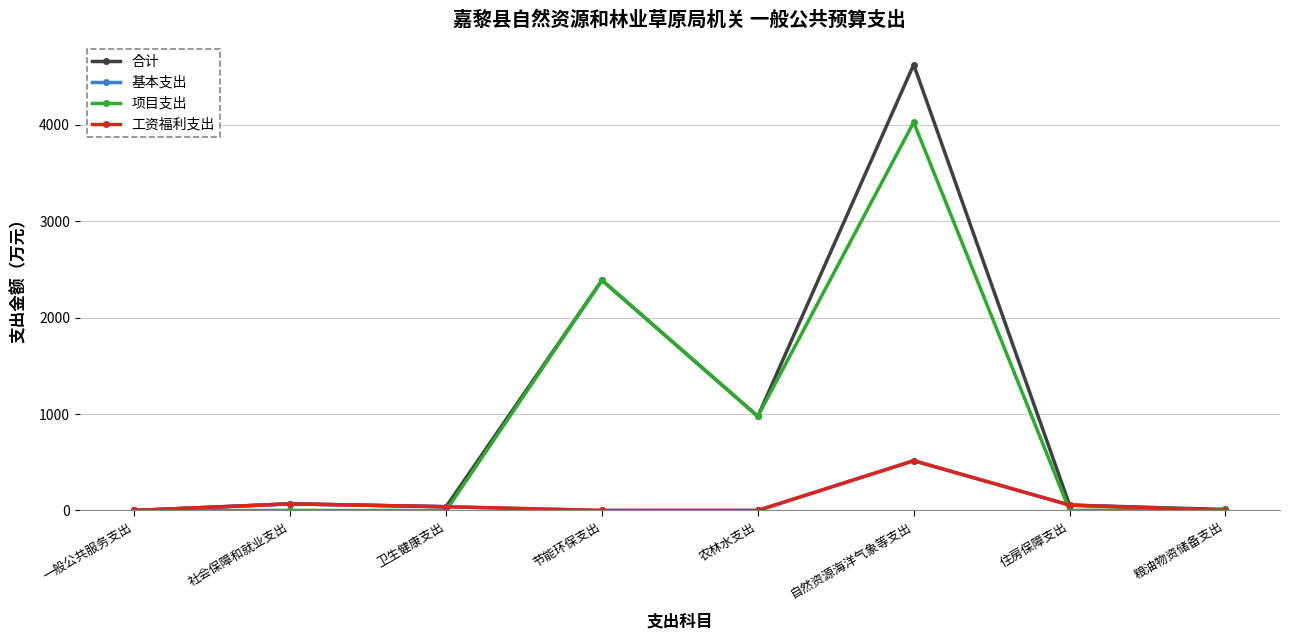

Is this an area chart (filled region under the line)?

No